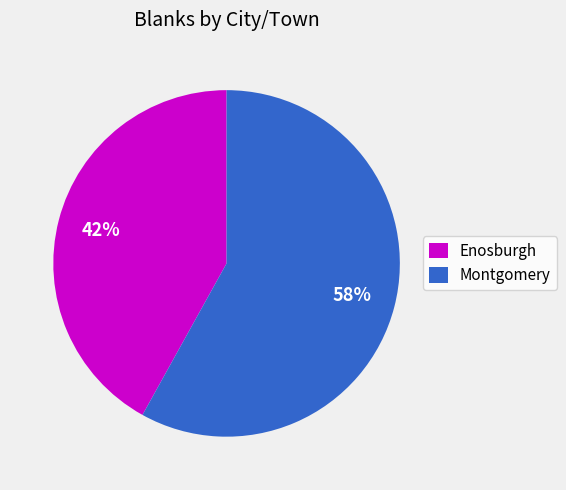

What percentage is the Montgomery slice, to the nearest percent?

58%